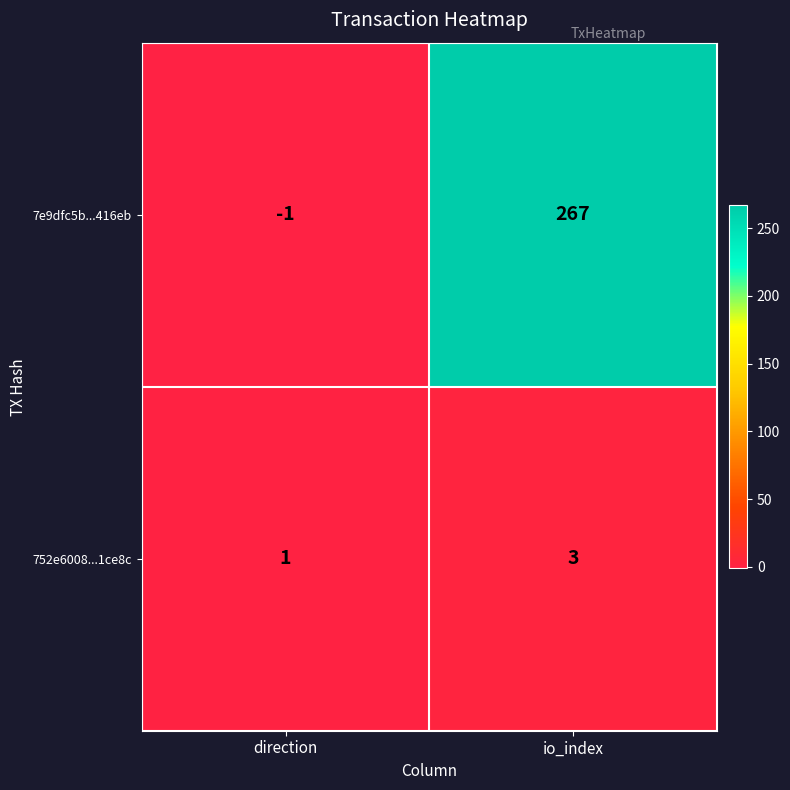

Reading left to right, transcribe all the data shown in this chart.

7e9dfc5b...416eb: -1	267
752e6008...1ce8c: 1	3